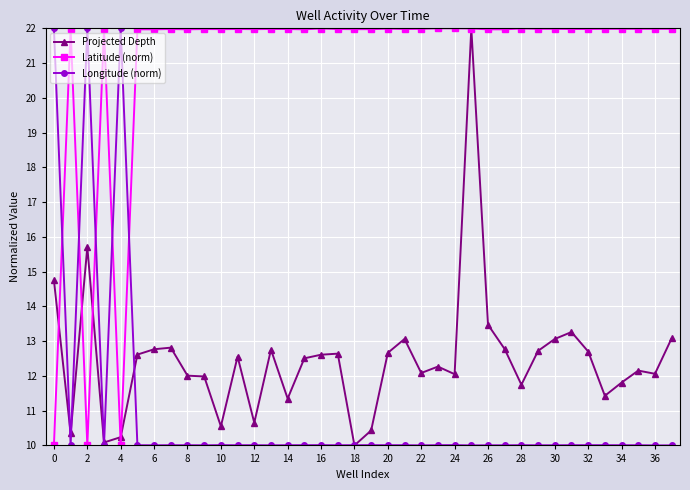

True or false: Projected Depth has more than 1 points higher than both neighbors.

True